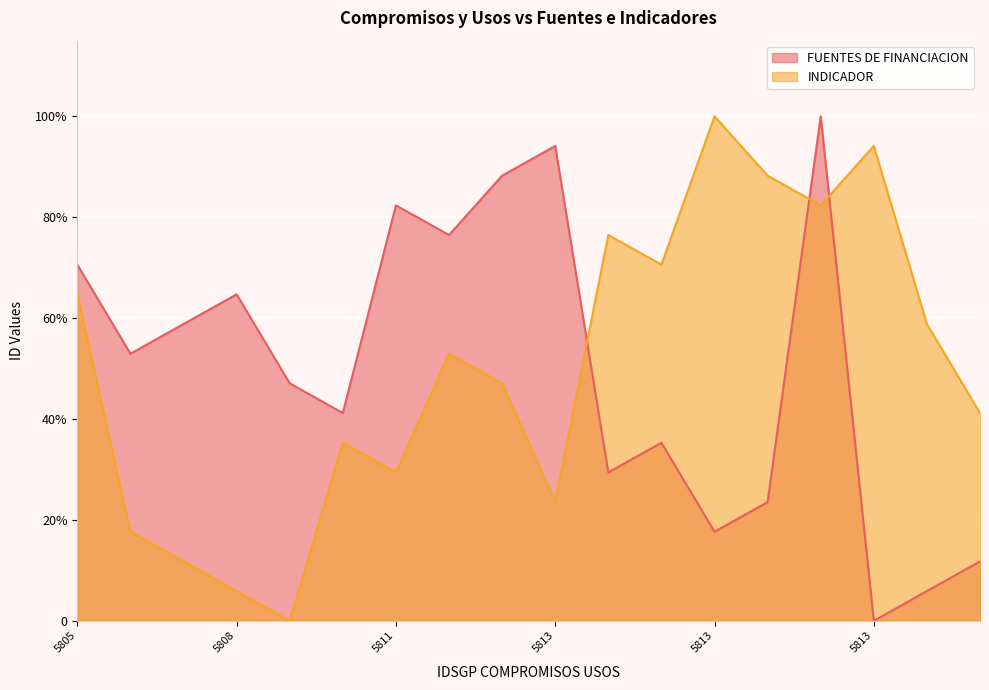

Between 5808 and 5811, which series saw the biggest shift?

INDICADOR